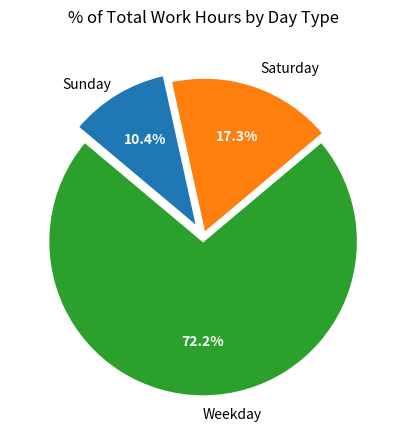

How many segments does this pie chart have?

3